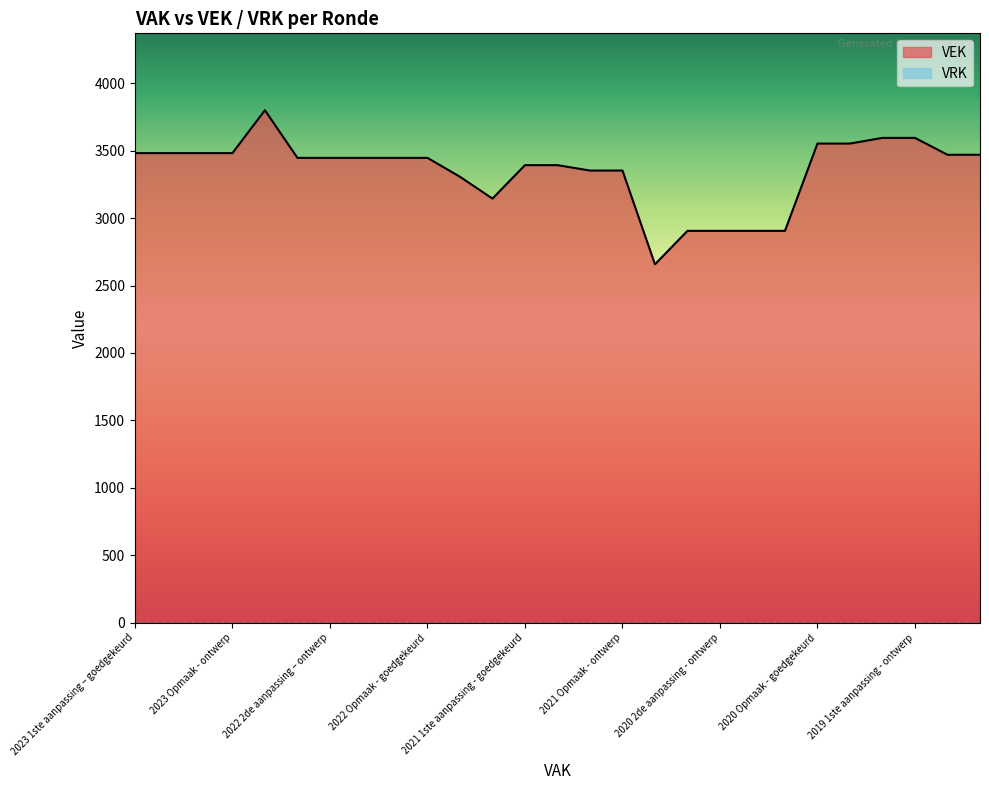

The chart shows a value of 2905 at 2020 2de aanpassing - ontwerp. True or false?

True